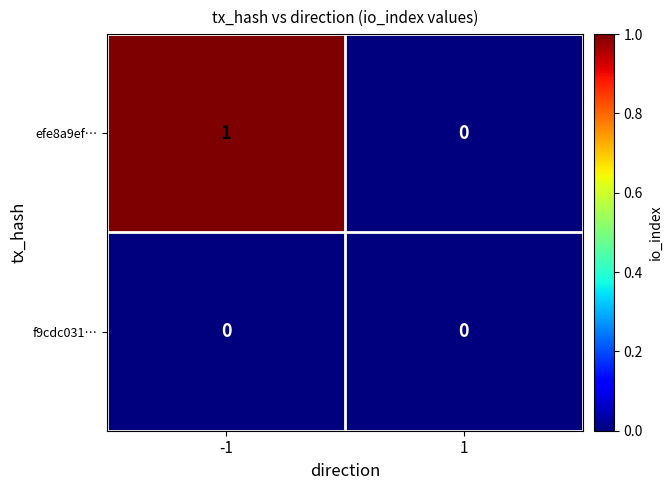

Between -1 and 1, which series saw the biggest shift?

efe8a9ef…